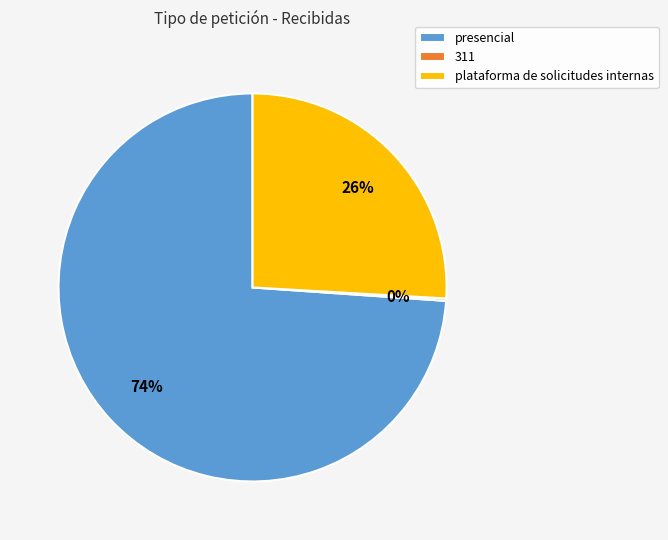

The plataforma de solicitudes internas slice represents 26% of the pie. True or false?

True